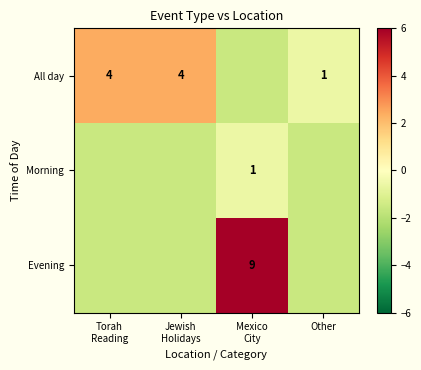

Rank the categories by All day value from lowest to highest.

Mexico City, Other, Torah Reading, Jewish Holidays